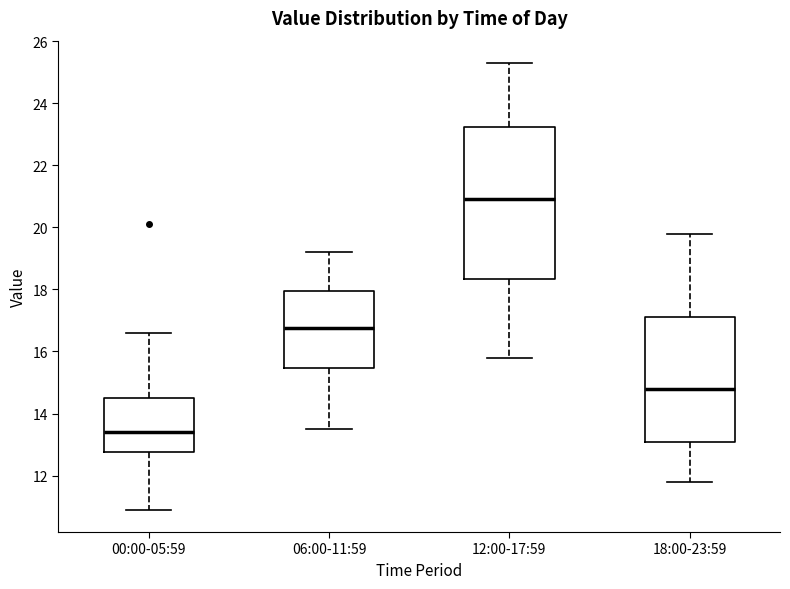

Which box is the tallest, from its lower edge to its upper edge?

12:00-17:59